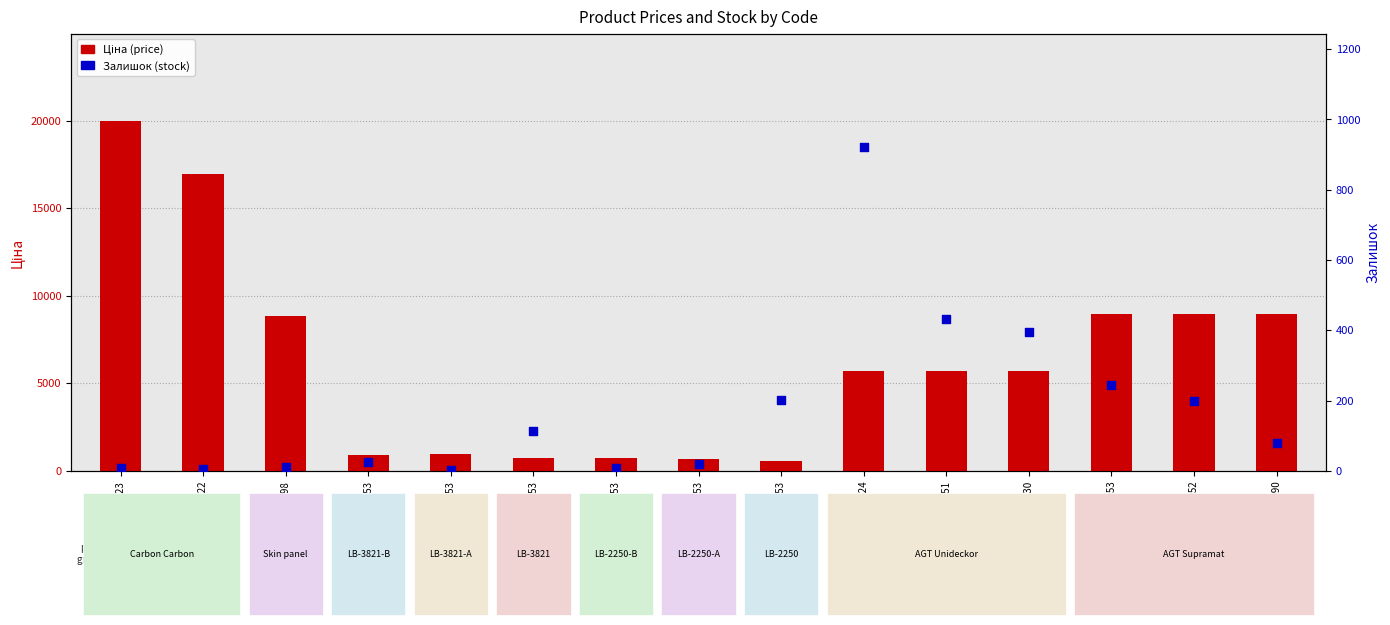

Which series has the largest Y range (max minus min)?

Ціна (price)